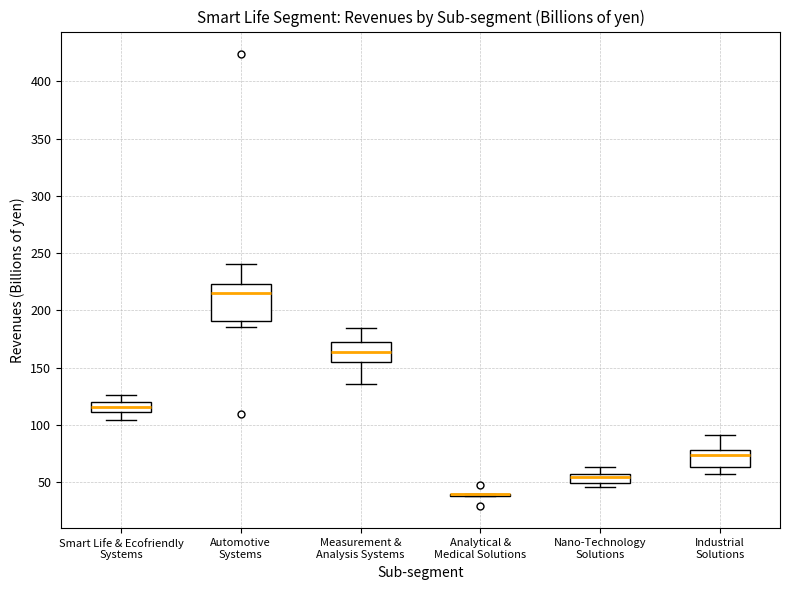

Comparing the boxes themselves (not the whiskers), which one is the tallest?

Automotive Systems